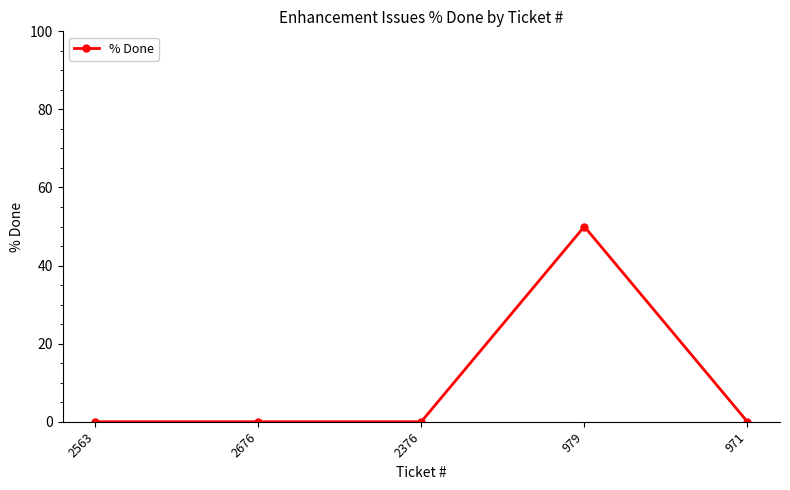

True or false: the data shows 0 at 2563.

True